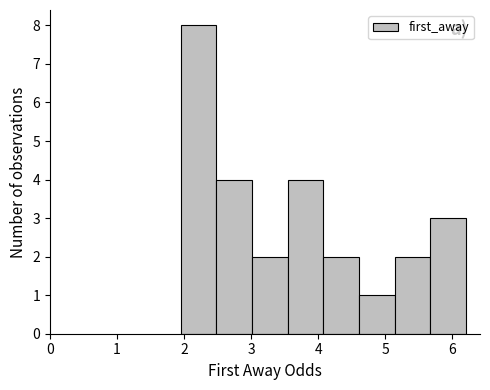

Reading left to right, transcribe this chart: for each bar, give the range it covers on the x-axis and its height. Neither the bar edges nor the heights are printed on the chart, so give them approximately, as read against the axes.

2.0 to 2.5: 8
2.5 to 3.0: 4
3.0 to 3.5: 2
3.5 to 4.1: 4
4.1 to 4.6: 2
4.6 to 5.1: 1
5.1 to 5.7: 2
5.7 to 6.2: 3